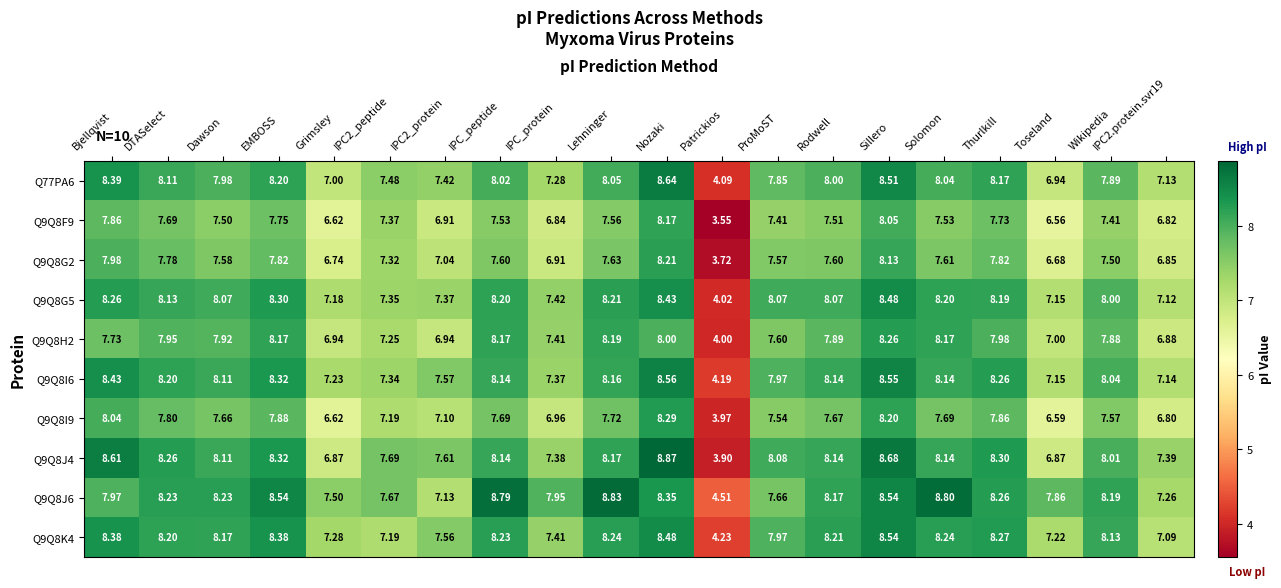

Which category has the lowest value across all series?

Patrickios